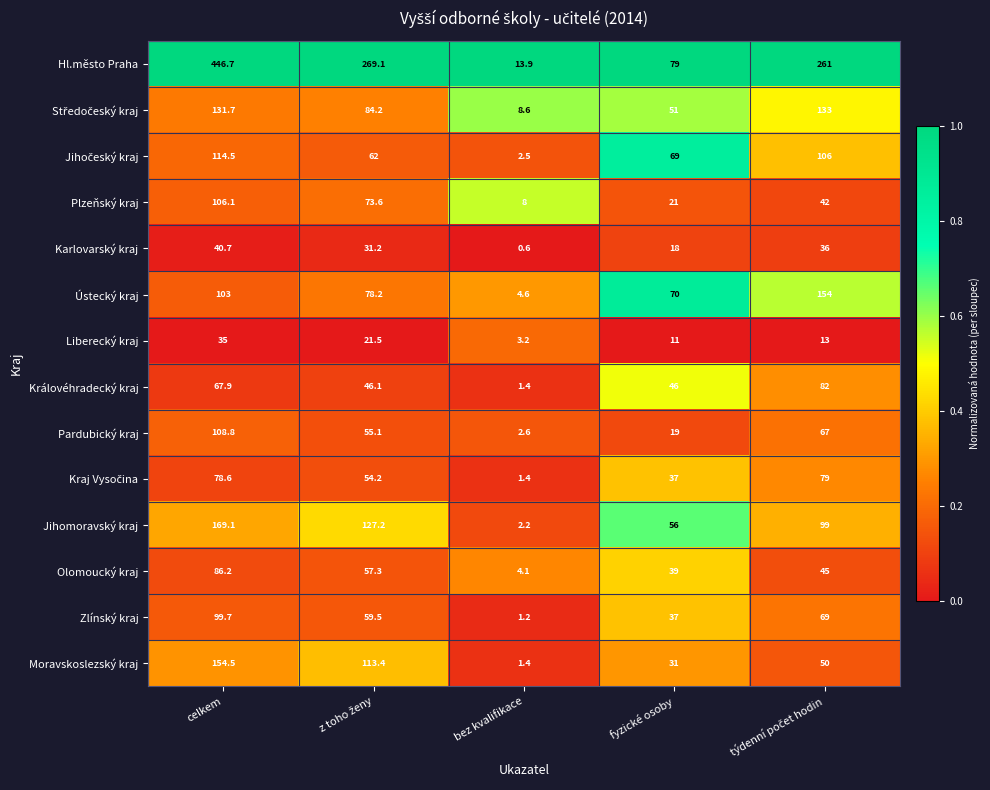

Which series has the widest spread of values?

Hl.město Praha